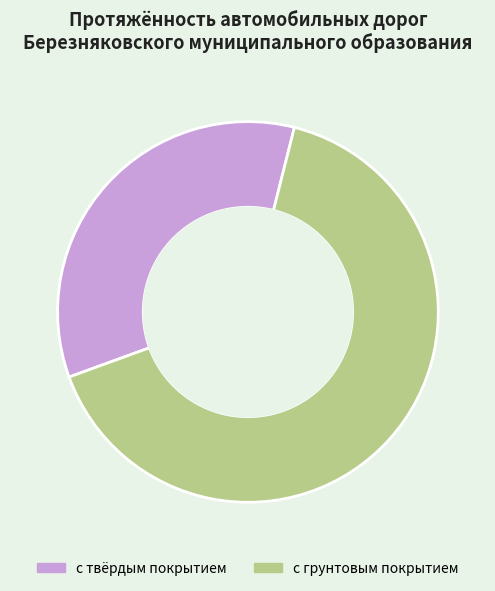

Which slice is the smallest?

с твёрдым покрытием